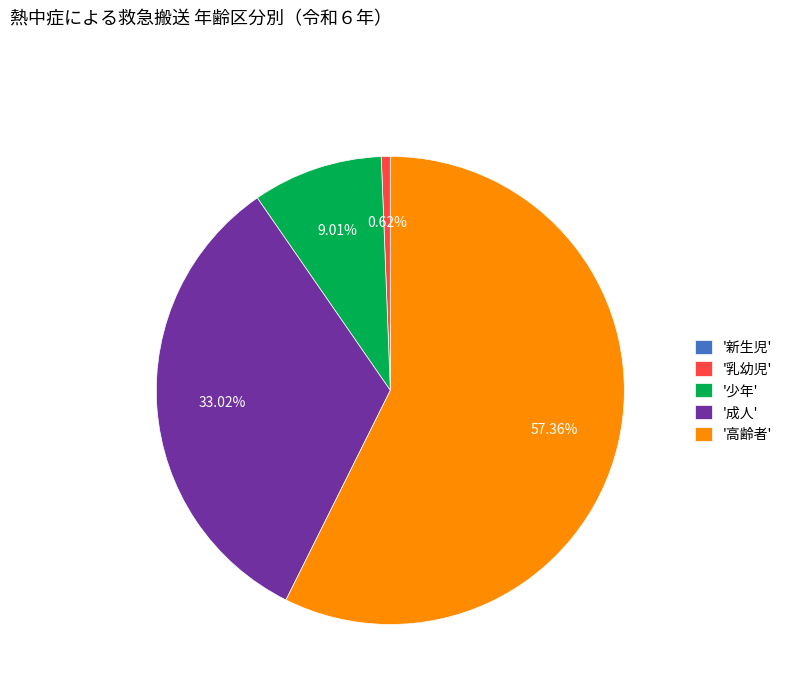

Which category has the biggest portion of the pie?

'高齢者'